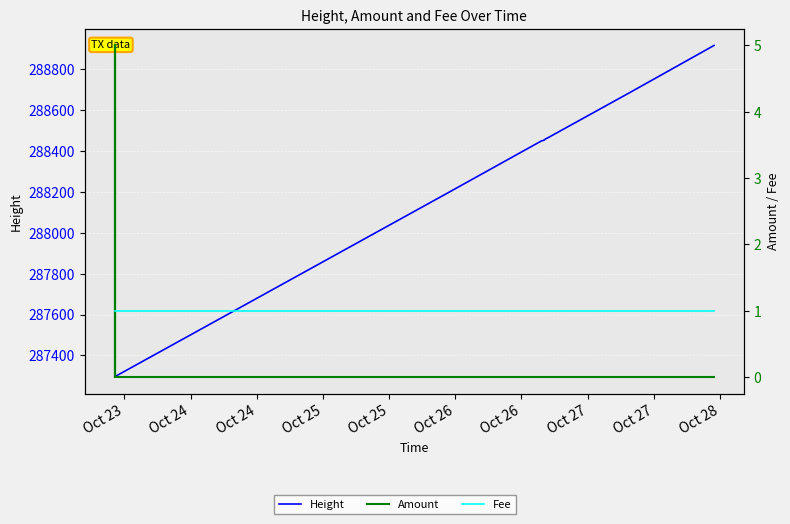

True or false: Height and Fee intersect in this chart.

False